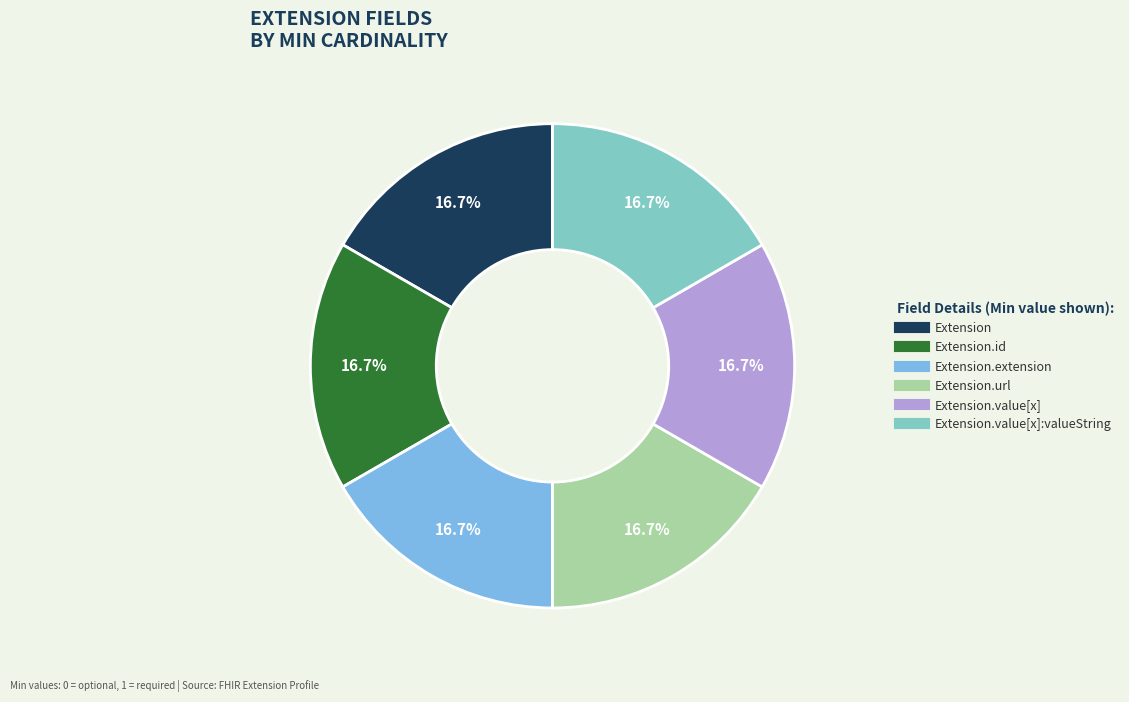

Is there a majority slice in this chart?

No